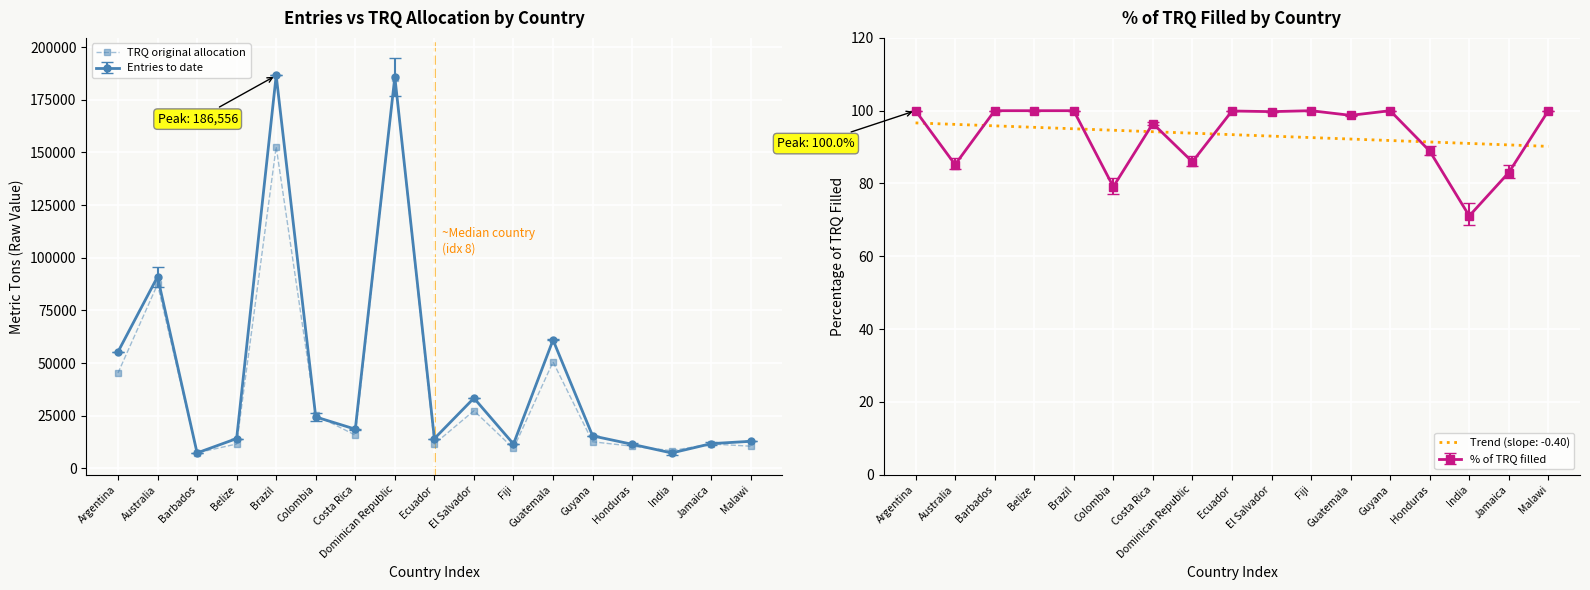

How many points are higher than both their immediate neighbors (excluding endpoints)?

6